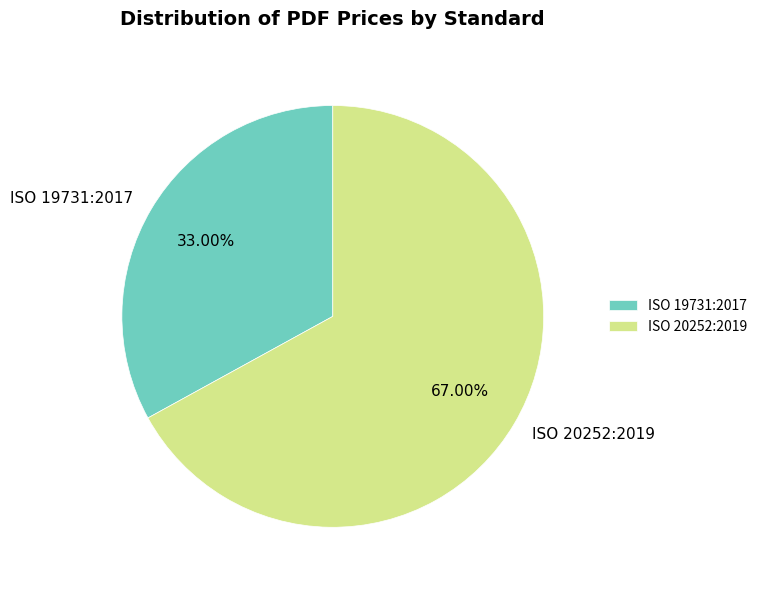

Which category has the smallest portion of the pie?

ISO 19731:2017